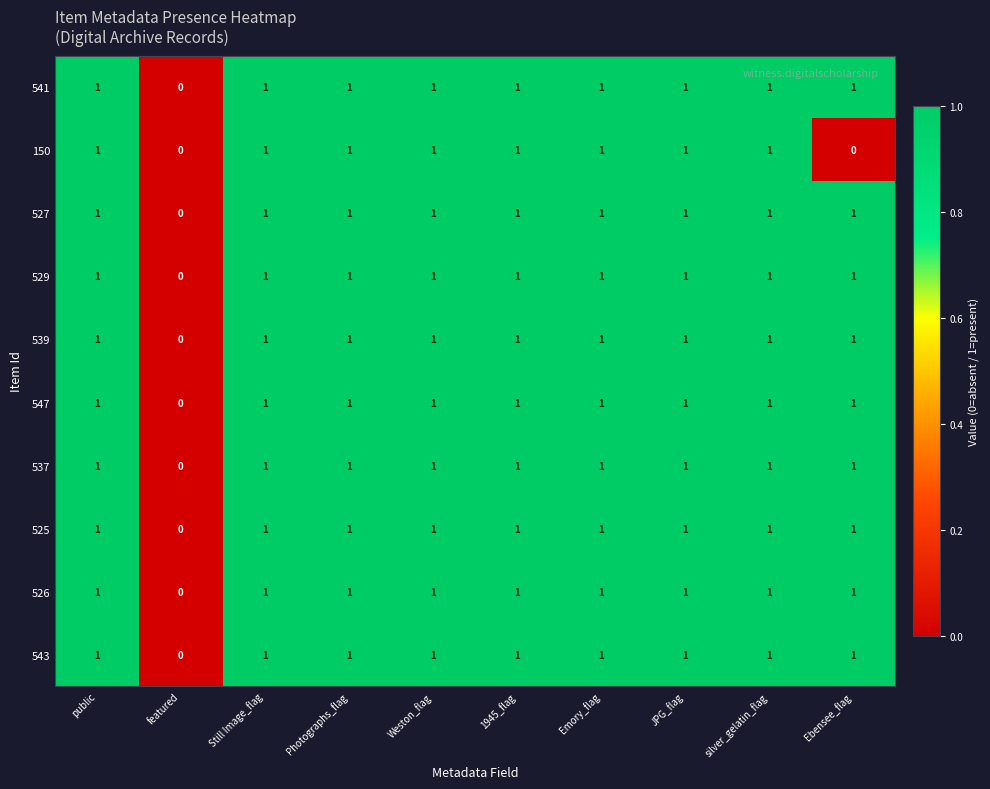

The 525 series shows 0 at Emory_flag. True or false?

False